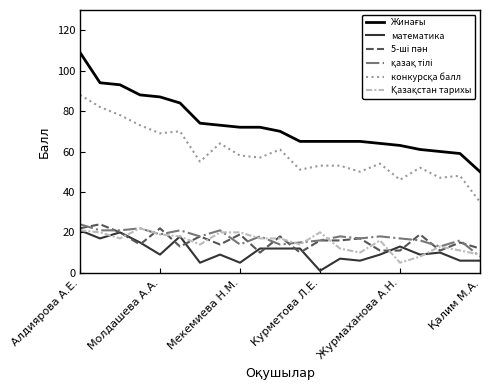

What is the greatest value displayed?

109